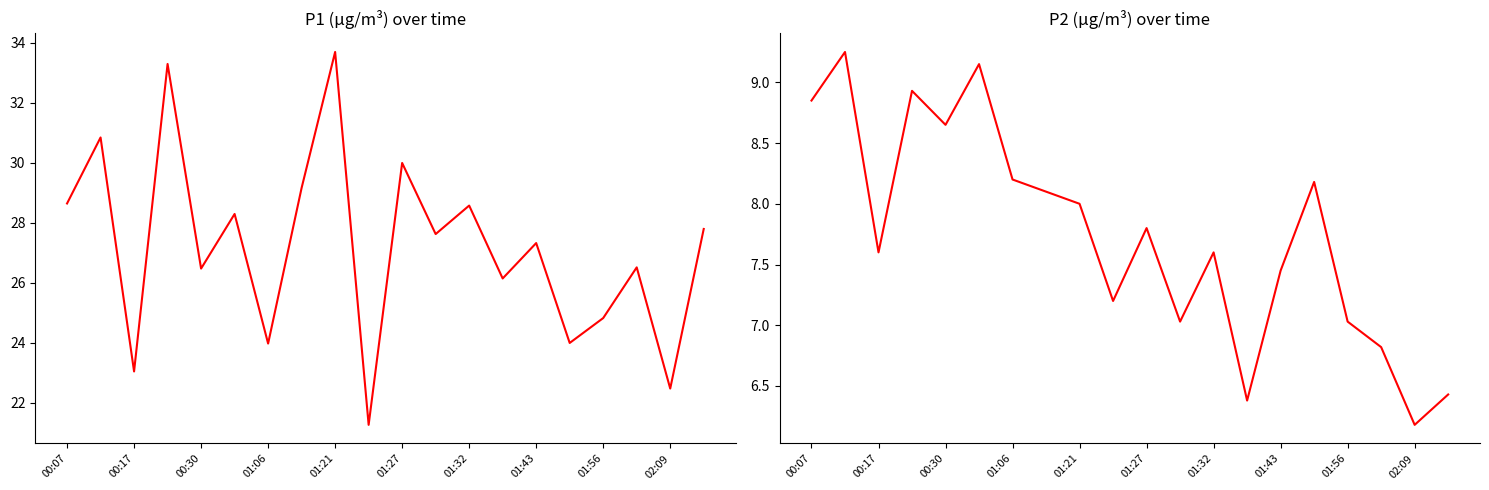

What position from the right is 02:09?

2